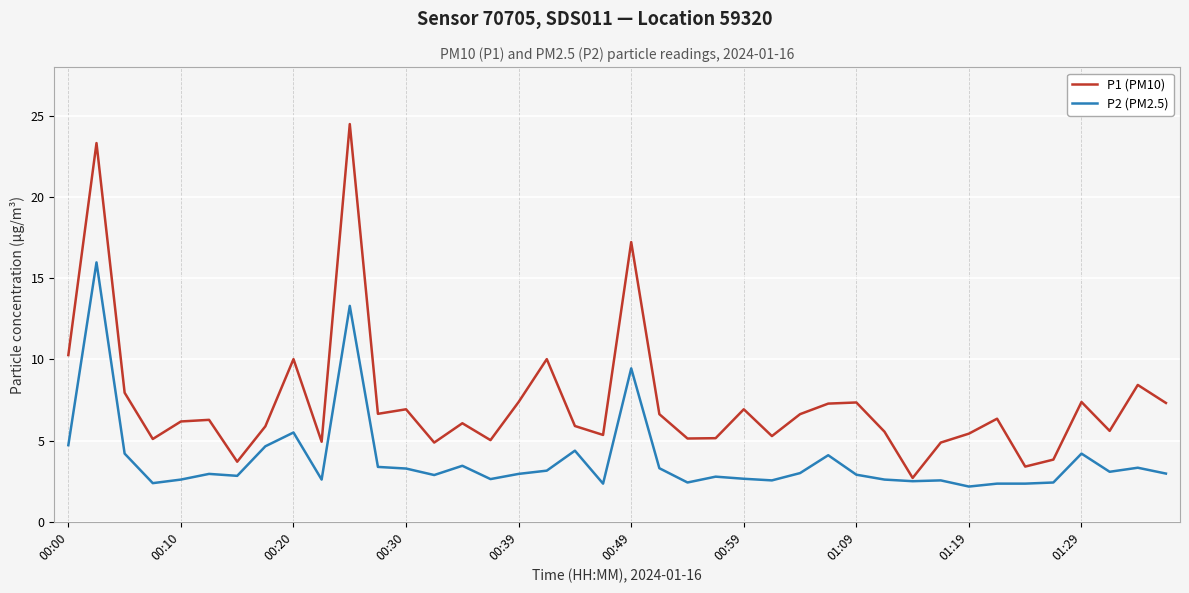

List the series in order of their peak value, highest first.

P1 (PM10), P2 (PM2.5)